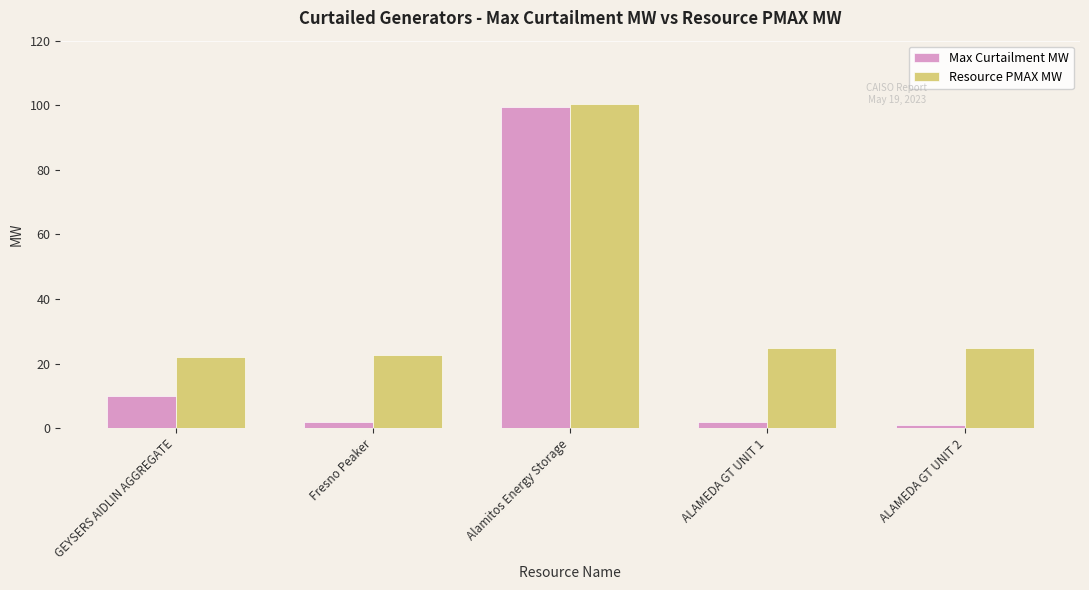

Rank the series by their maximum value, from lowest to highest.

Max Curtailment MW, Resource PMAX MW